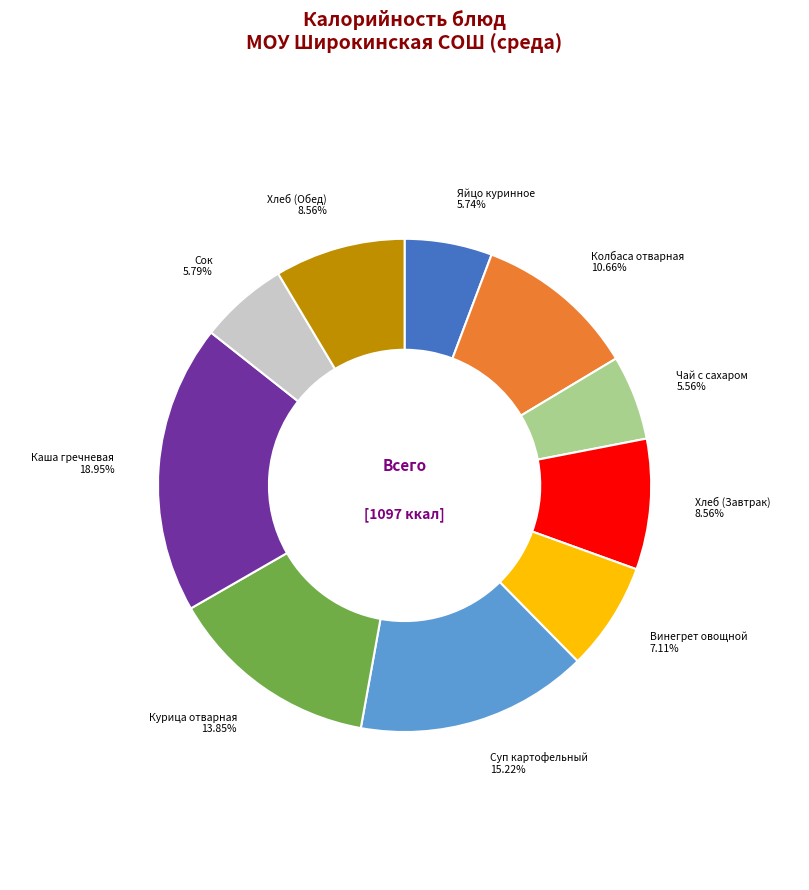

Does any single category account for the majority?

No